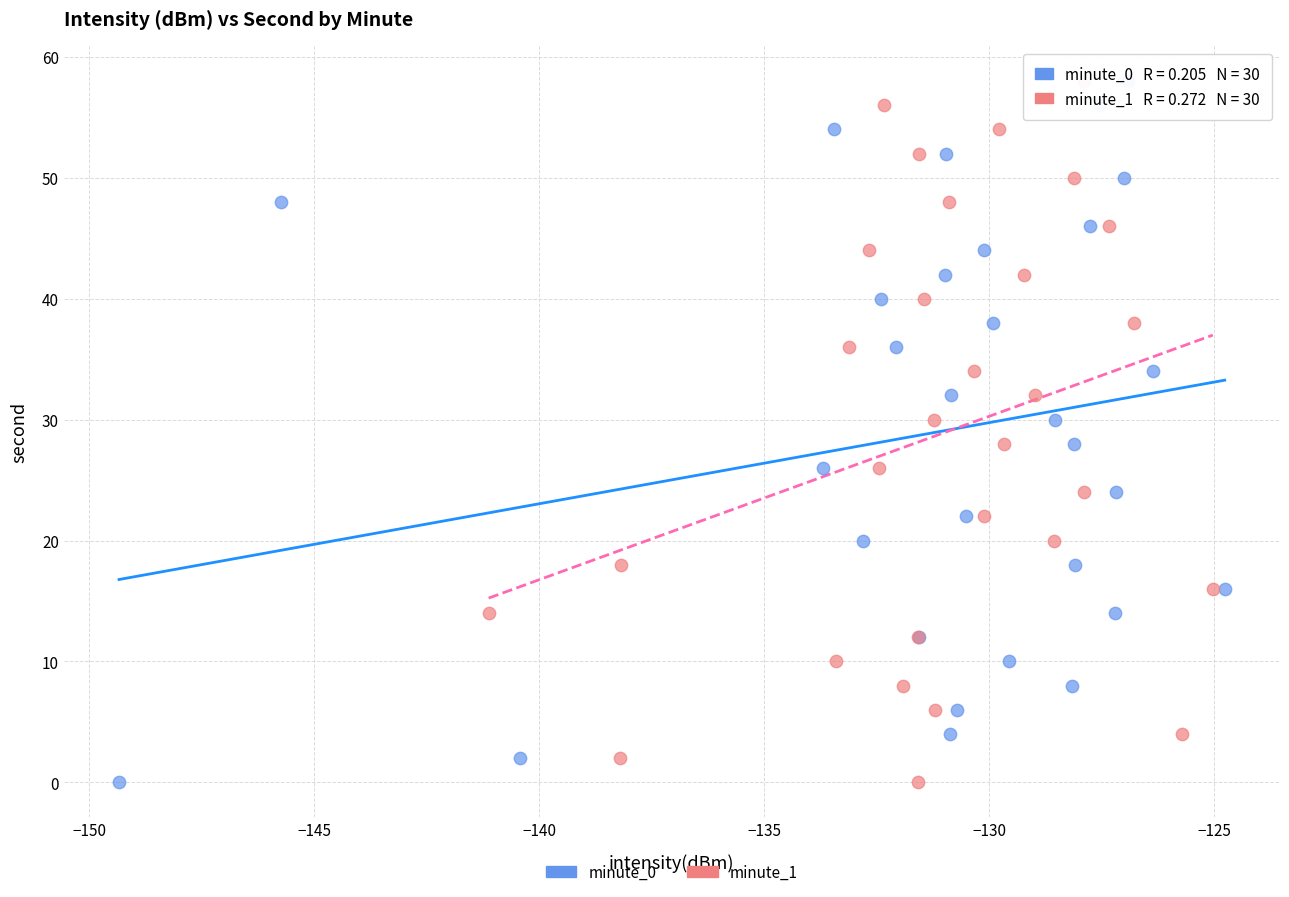

What are all the series names shown in the legend?

minute_0, minute_1